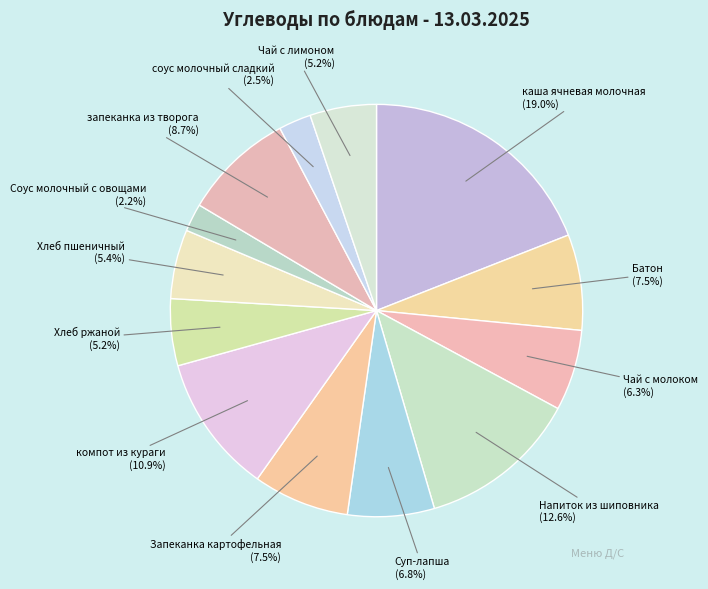

What percentage is the Напиток из шиповника slice, to the nearest percent?

13%